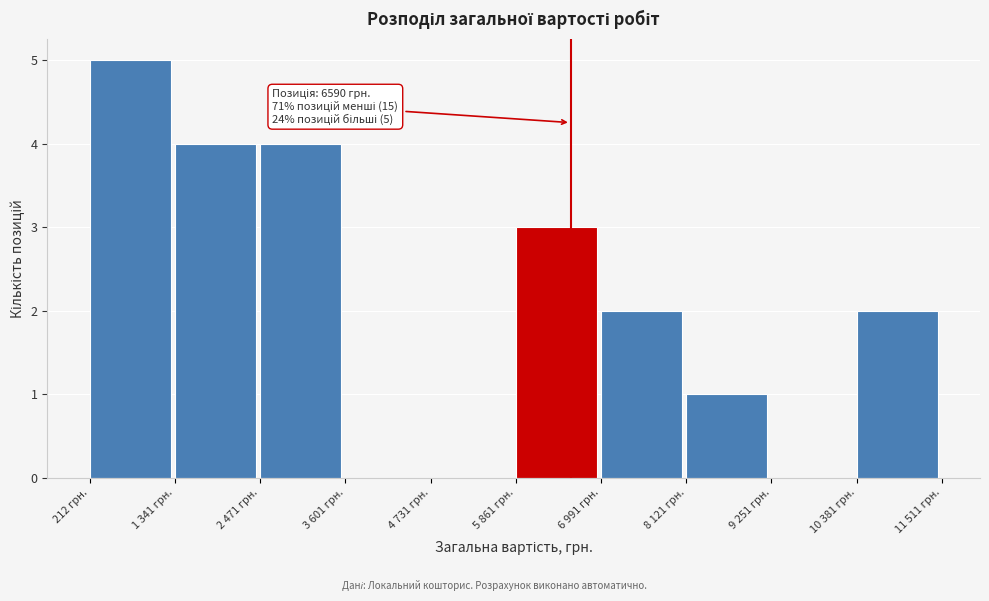

Reading left to right, extract all data points from this chart.

212 грн.=5	1 341 грн.=4	2 471 грн.=4	3 601 грн.=0	4 731 грн.=0	5 861 грн.=3	6 991 грн.=2	8 121 грн.=1	9 251 грн.=0	10 381 грн.=2